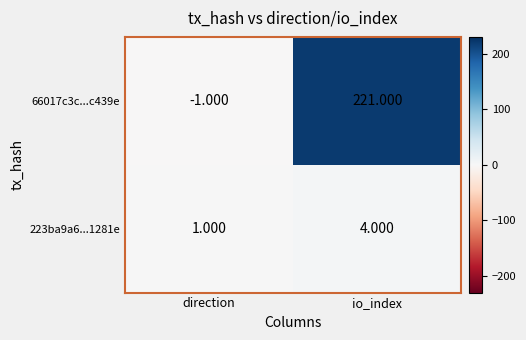

List the series in order of their overall mean, lowest first.

223ba9a6...1281e, 66017c3c...c439e